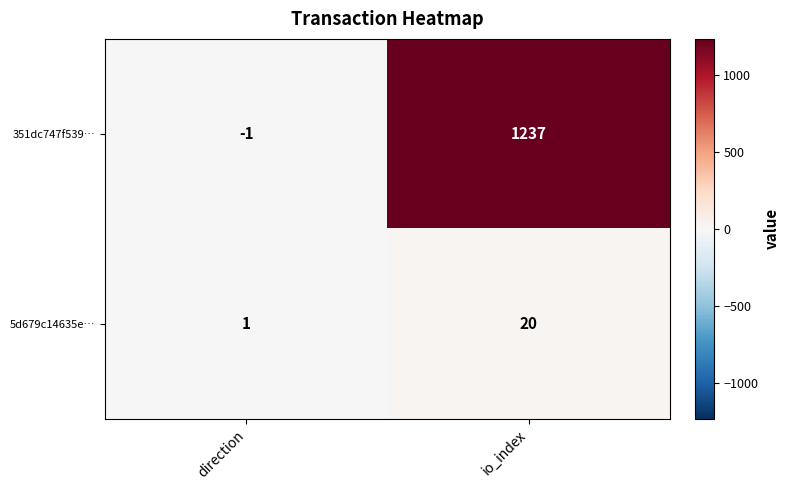

What is the maximum value shown in the chart?

1237